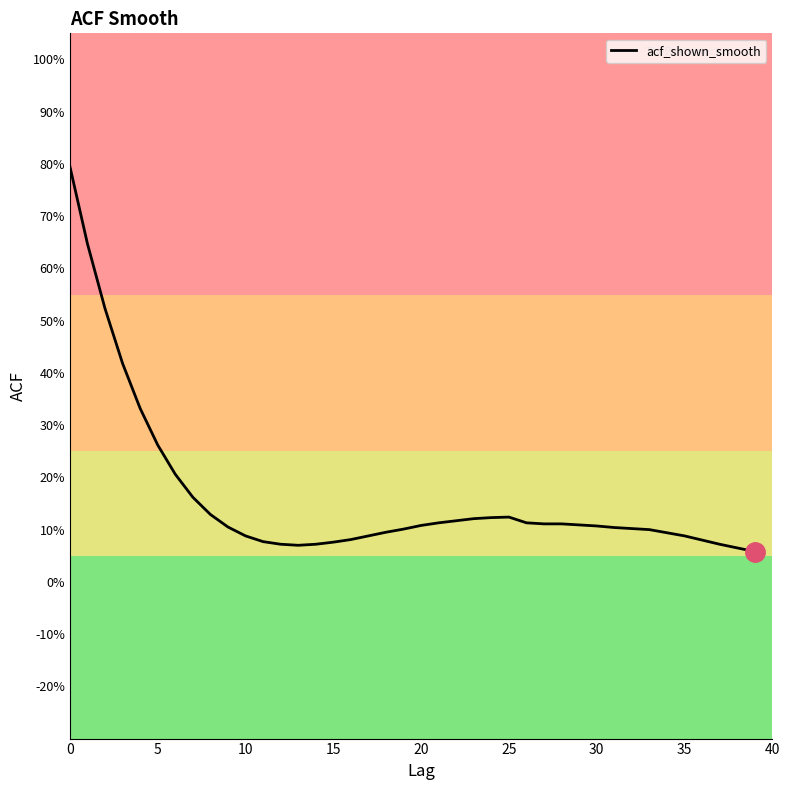

Reading right to left, transcribe all the data shown in this chart.

0.1	0.1	0.1	0.1	0.1	0.1	0.1	0.1	0.1	0.1	0.1	0.1	0.1	0.1	0.1	0.1	0.1	0.1	0.1	0.1	0.1	0.1	0.1	0.1	0.1	0.1	0.1	0.1	0.1	0.1	0.1	0.1	0.2	0.2	0.3	0.3	0.4	0.5	0.6	0.8